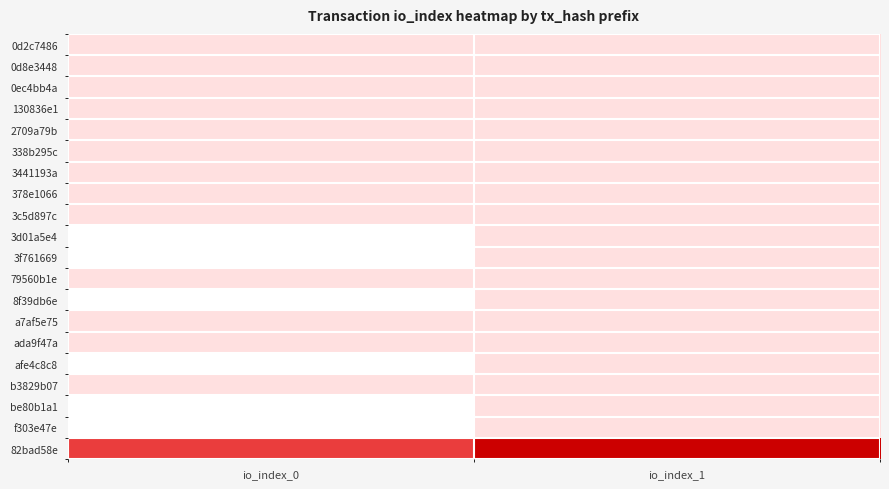

Reading right to left, extract all data points from this chart.

0d2c7486: io_index_1=1	io_index_0=1
0d8e3448: io_index_1=1	io_index_0=1
0ec4bb4a: io_index_1=1	io_index_0=1
130836e1: io_index_1=1	io_index_0=1
2709a79b: io_index_1=1	io_index_0=1
338b295c: io_index_1=1	io_index_0=1
3441193a: io_index_1=1	io_index_0=1
378e1066: io_index_1=1	io_index_0=1
3c5d897c: io_index_1=1	io_index_0=1
3d01a5e4: io_index_1=1	io_index_0=0
3f761669: io_index_1=1	io_index_0=0
79560b1e: io_index_1=1	io_index_0=1
8f39db6e: io_index_1=1	io_index_0=0
a7af5e75: io_index_1=1	io_index_0=1
ada9f47a: io_index_1=1	io_index_0=1
afe4c8c8: io_index_1=1	io_index_0=0
b3829b07: io_index_1=1	io_index_0=1
be80b1a1: io_index_1=1	io_index_0=0
f303e47e: io_index_1=1	io_index_0=0
82bad58e: io_index_1=5	io_index_0=4